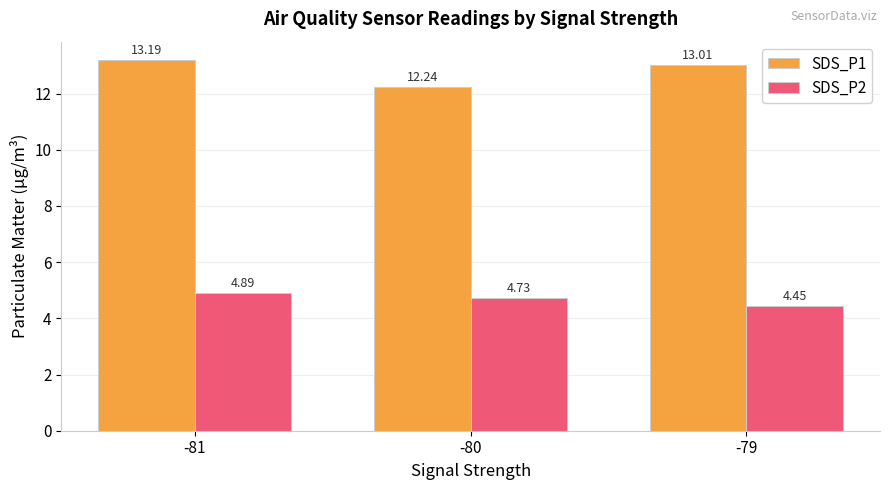

Between -81 and -79, which series saw the biggest shift?

SDS_P2